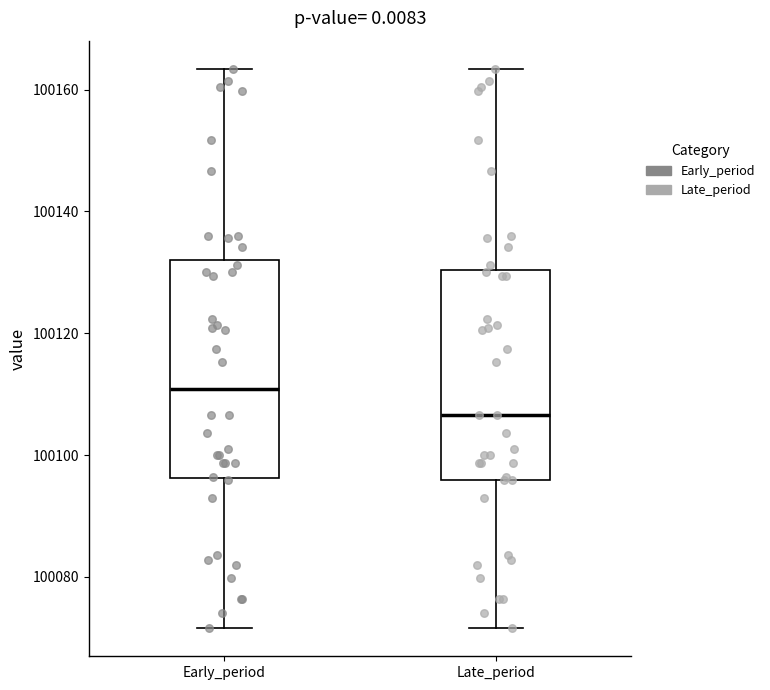

Which box's median line is the highest?

Early_period